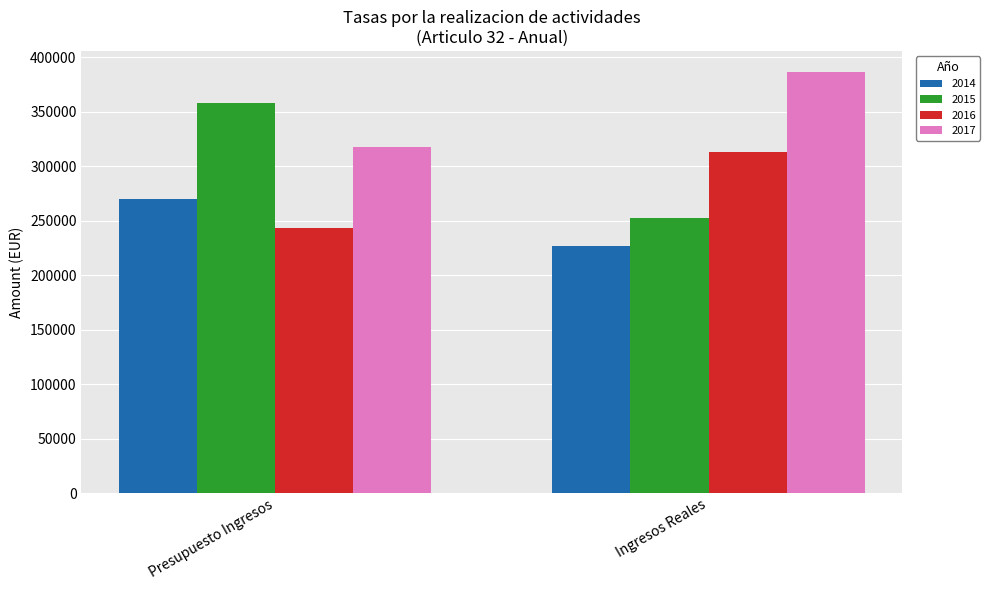

How many groups of bars are there?

2